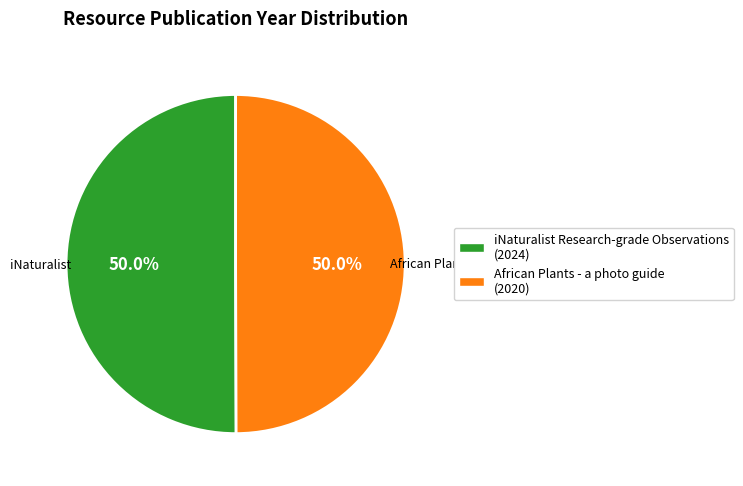

True or false: African Plants - a photo guide accounts for 60% of the total.

False